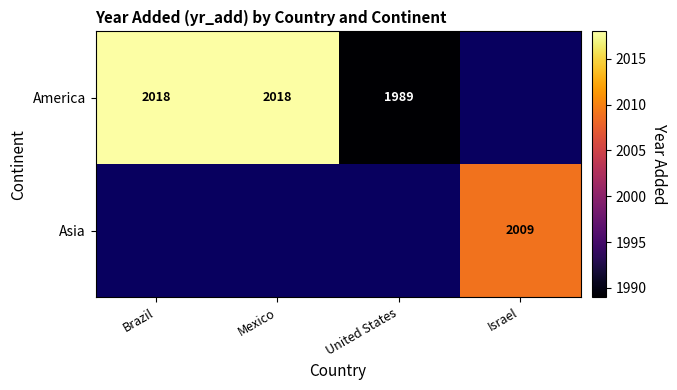

Is it true that America equals 3398 at Mexico?

False